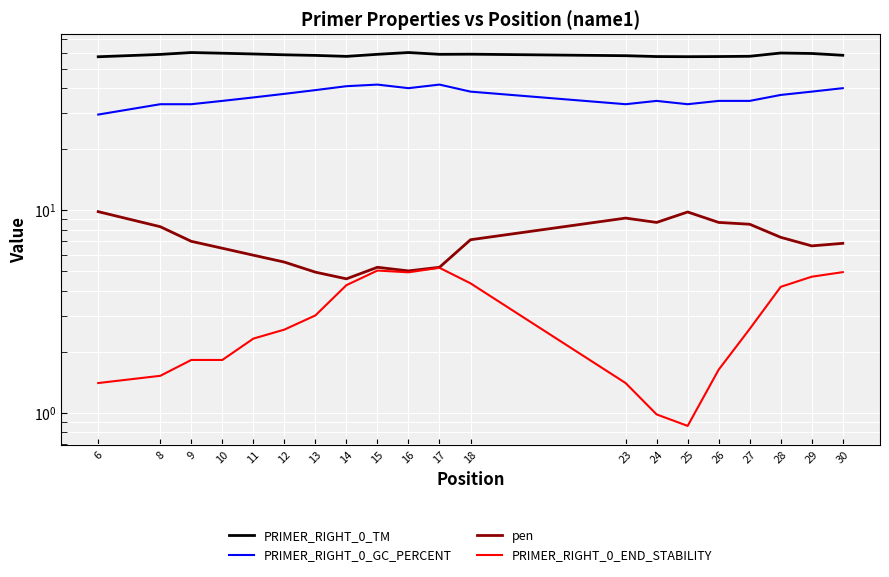

What is the value of the PRIMER_RIGHT_0_TM point at the 2nd from the left?

58.7